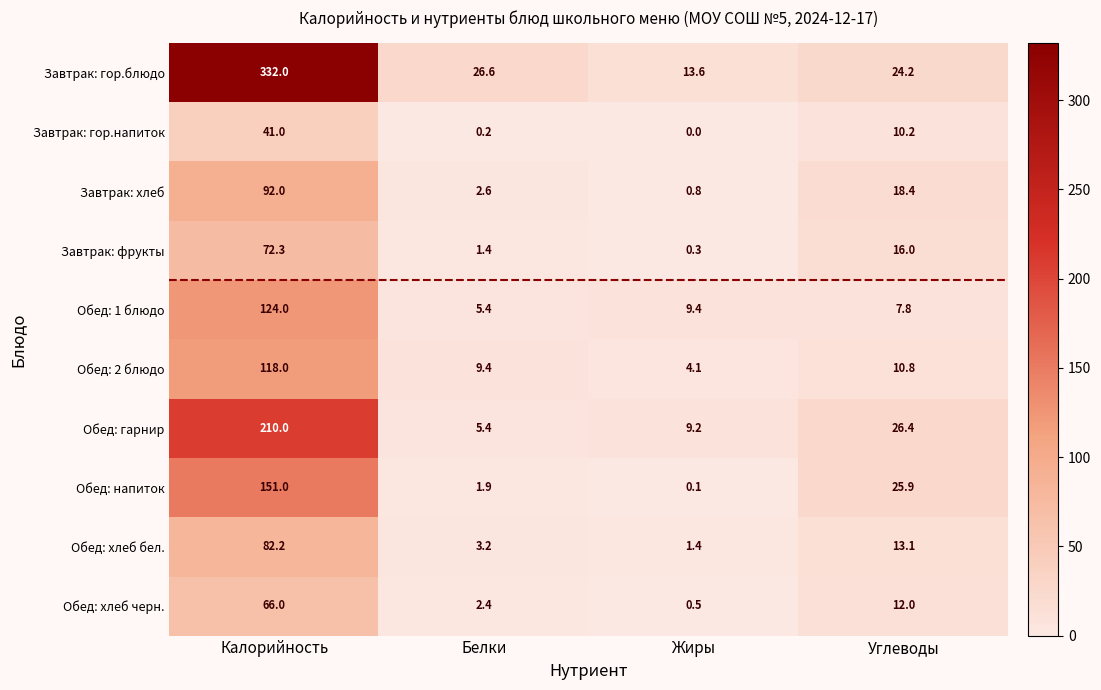

Where is Обед: напиток nearest to the value 75?

Углеводы